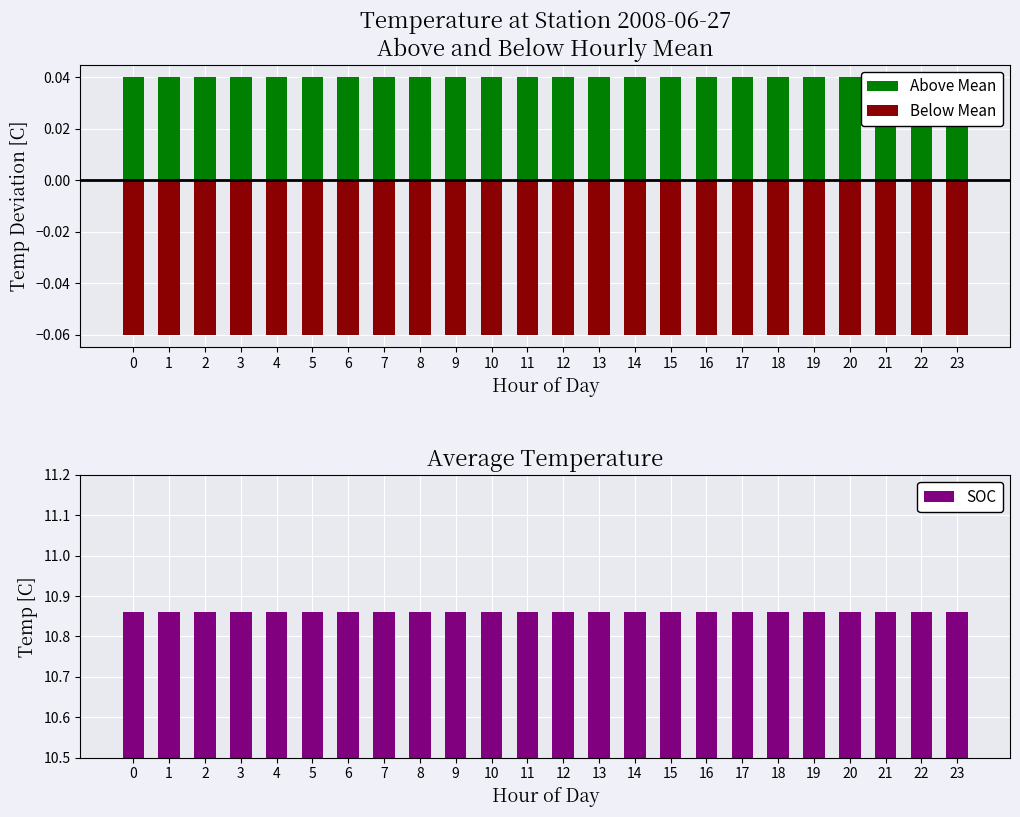

What are all the series names shown in the legend?

Above Mean, Below Mean, SOC